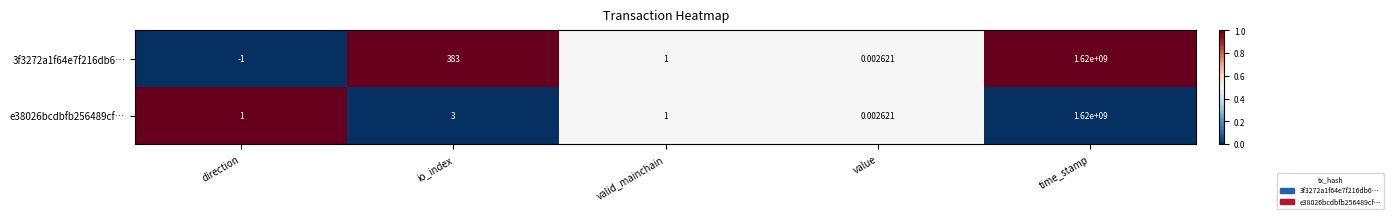

Where is e38026bcdbfb256489cf… nearest to the value 810000000?

io_index